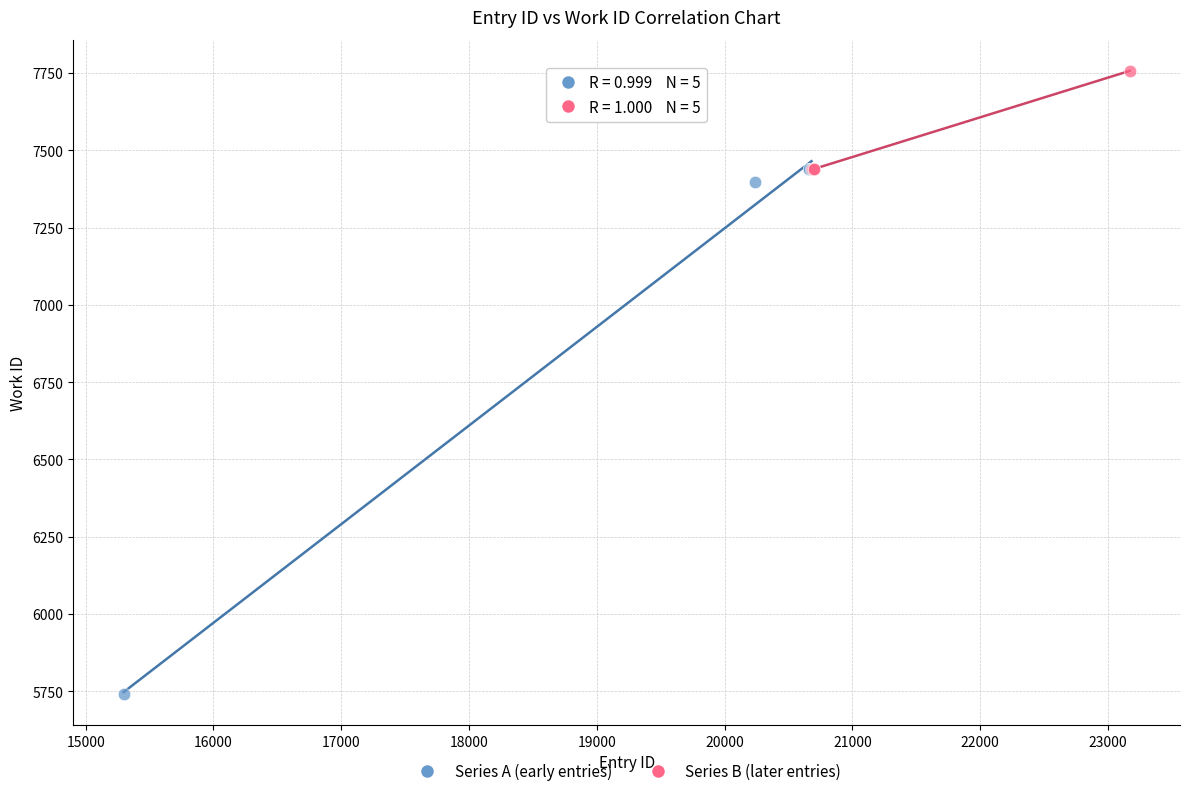

Which series reaches the maximum Y coordinate?

Series B (later entries)